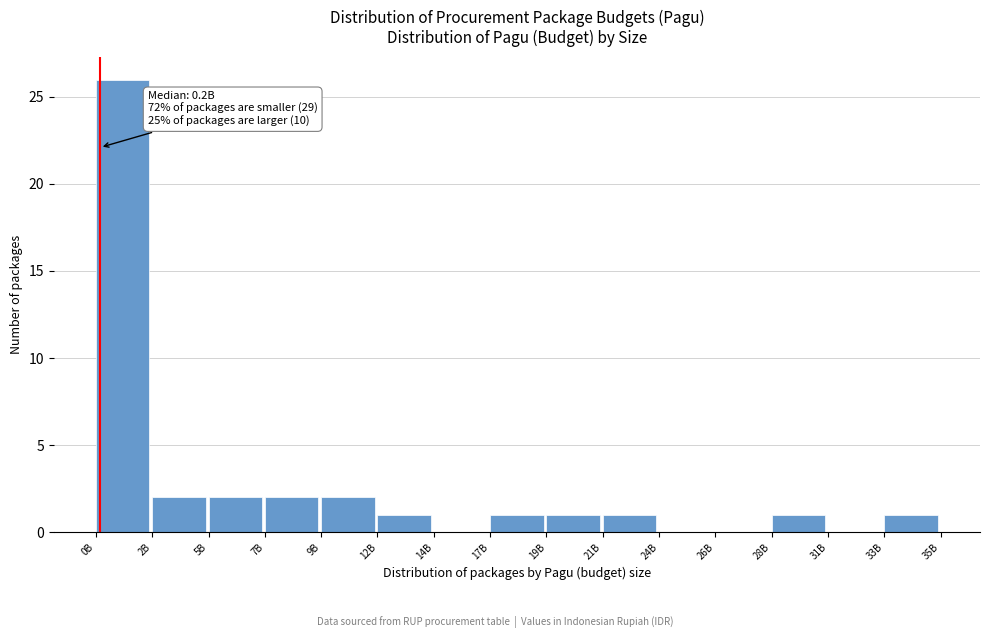

Reading right to left, what are all the values shown in this chart?

33B=1	31B=0	28B=1	26B=0	24B=0	21B=1	19B=1	17B=1	14B=0	12B=1	9B=2	7B=2	5B=2	2B=2	0B=26